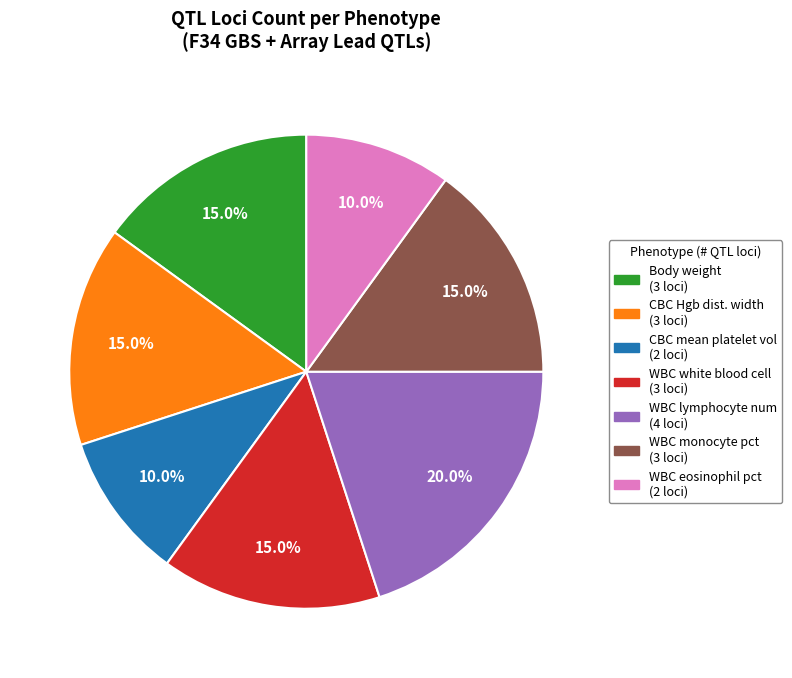

Is there any slice that represents more than half of the pie?

No